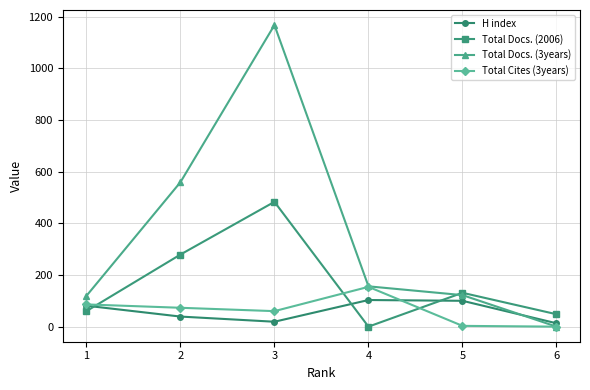

How many values in the Total Cites (3years) series are below 73?

3